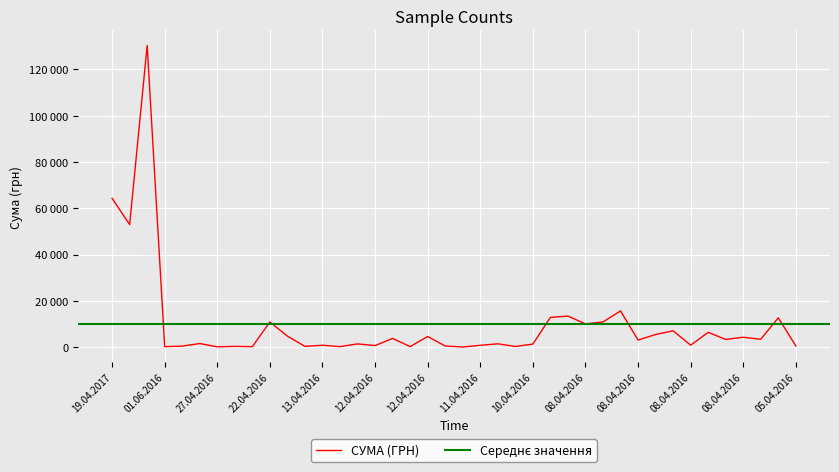

Where does the data first go above 3059?

19.04.2017